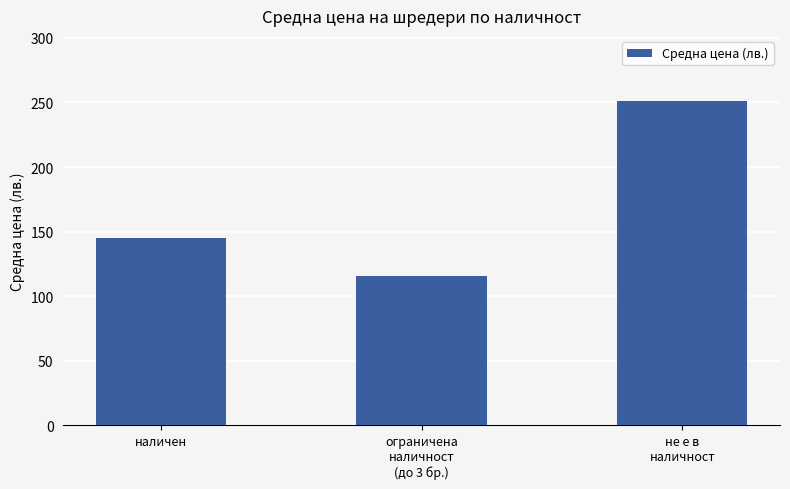

How many values are below 144?

1